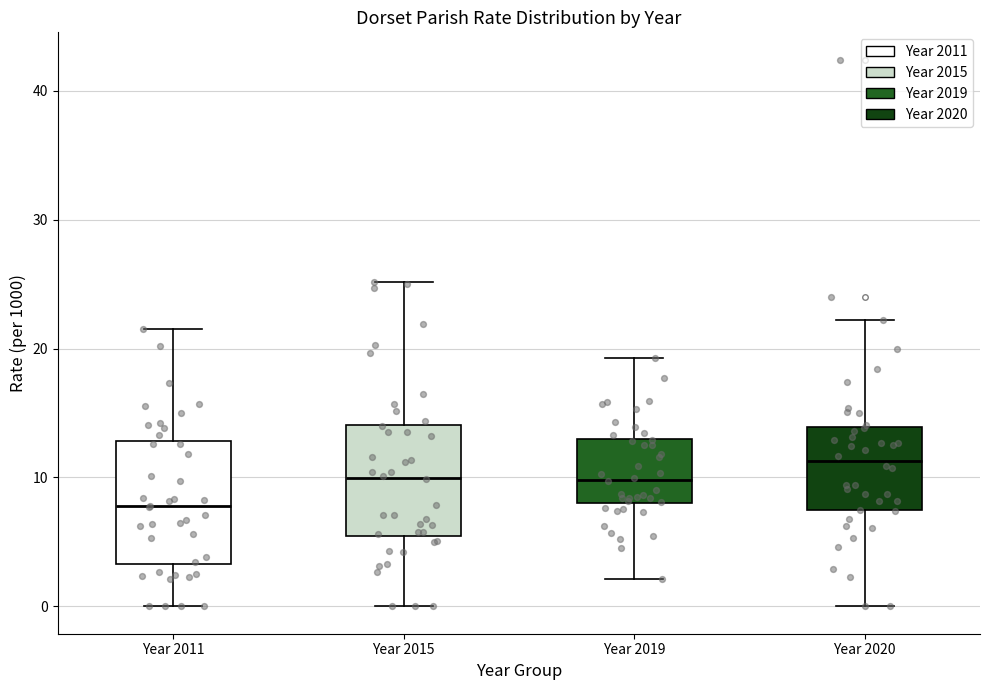

Reading left to right, read every box against the y-axis: the position of its median line, the range the box covers, and the ends of its whiskers. The values are not printed on the chart, so give them approximately, as read against the axis.

Year 2011: median 8, box 3 to 13, whiskers 0 to 22
Year 2015: median 10, box 5 to 14, whiskers 0 to 25
Year 2019: median 10, box 8 to 13, whiskers 2 to 19
Year 2020: median 11, box 7 to 14, whiskers 0 to 22